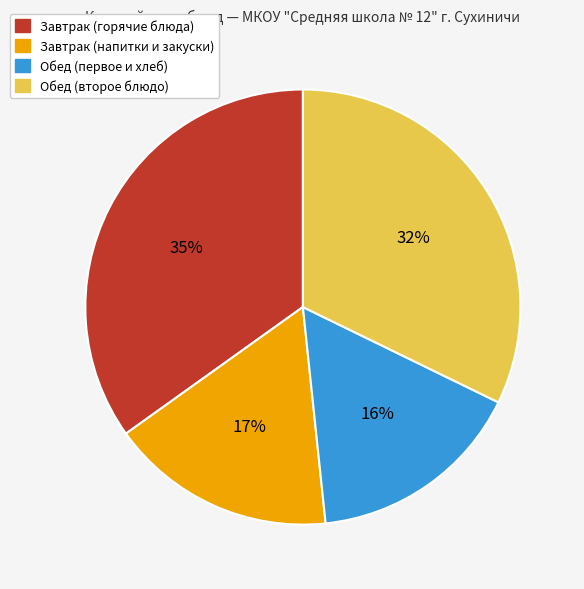

Which category has the smallest portion of the pie?

Обед (первое и хлеб)